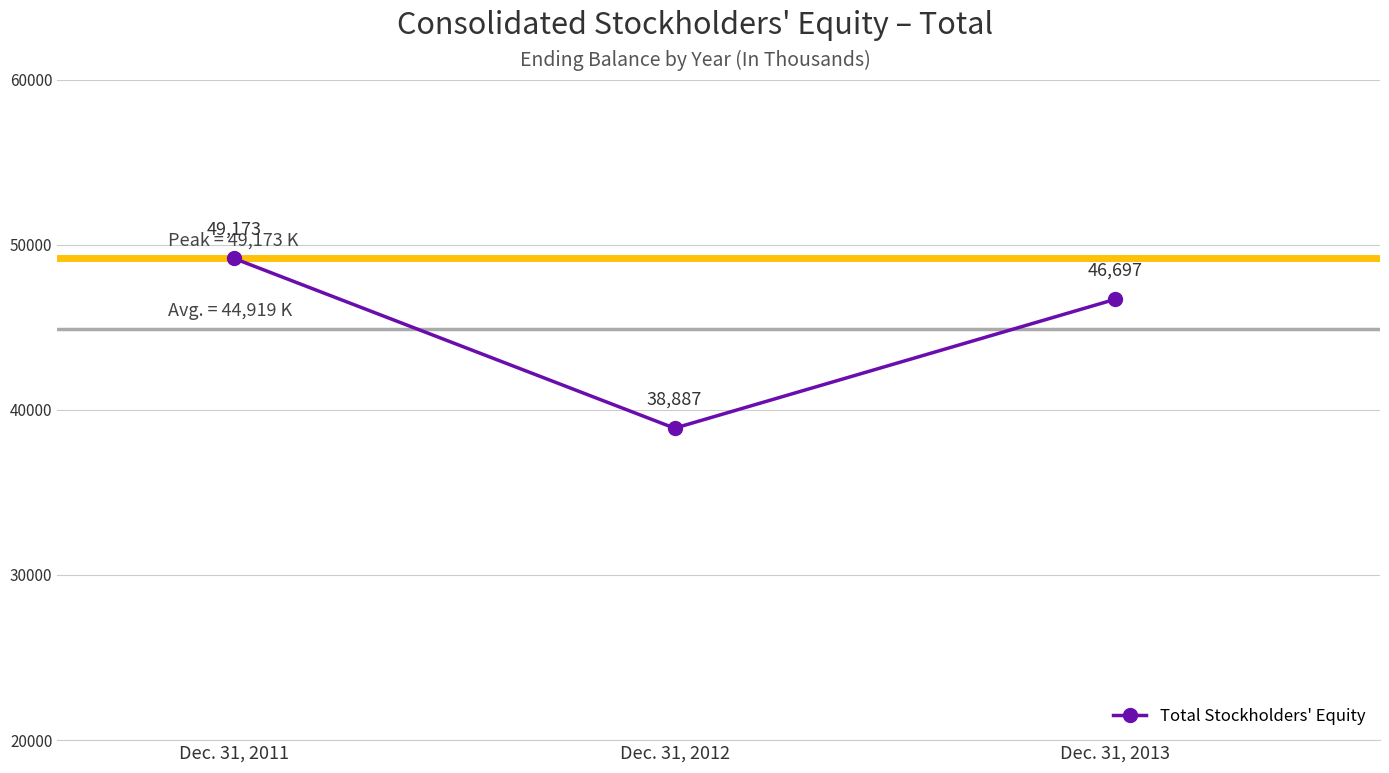

What is the smallest value displayed?

38887